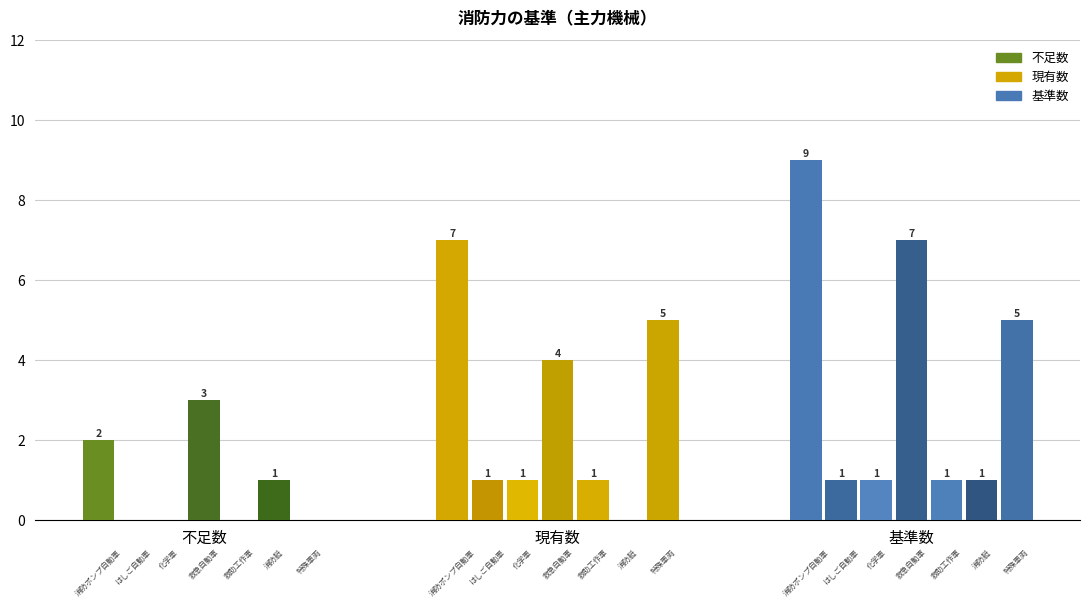

The value of 基準数 at 化学車 is 0. True or false?

False